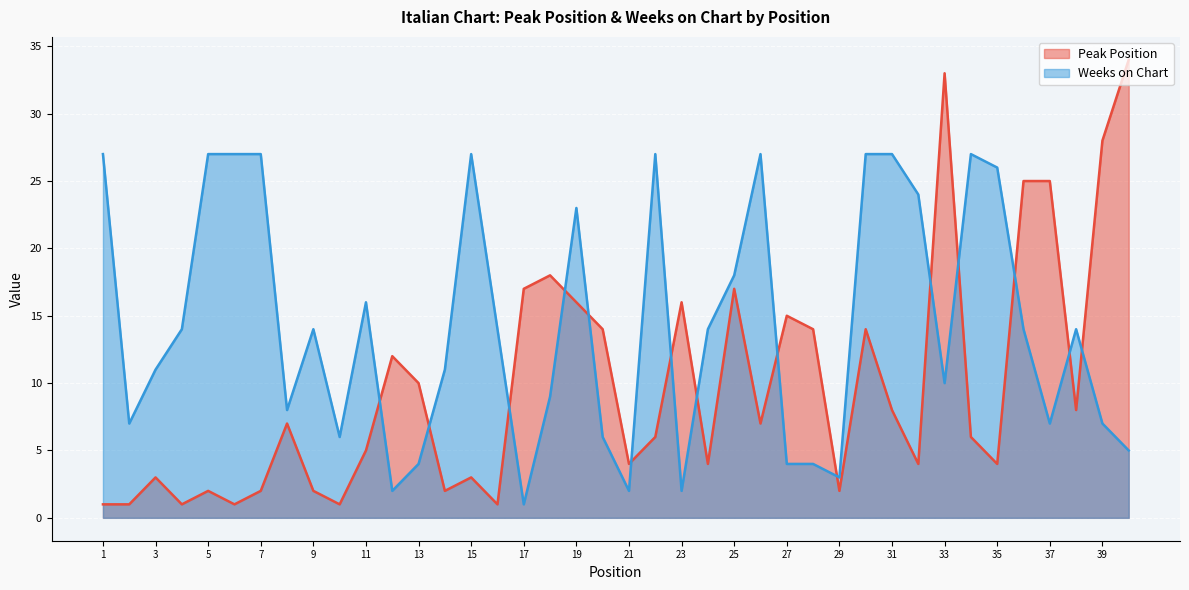

Reading left to right, what are all the values shown in this chart?

Peak Position: 1=1	2=1	3=3	4=1	5=2	6=1	7=2	8=7	9=2	10=1	11=5	12=12	13=10	14=2	15=3	16=1	17=17	18=18	19=16	20=14	21=4	22=6	23=16	24=4	25=17	26=7	27=15	28=14	29=2	30=14	31=8	32=4	33=33	34=6	35=4	36=25	37=25	38=8	39=28	40=34
Weeks on Chart: 1=27	2=7	3=11	4=14	5=27	6=27	7=27	8=8	9=14	10=6	11=16	12=2	13=4	14=11	15=27	16=14	17=1	18=9	19=23	20=6	21=2	22=27	23=2	24=14	25=18	26=27	27=4	28=4	29=3	30=27	31=27	32=24	33=10	34=27	35=26	36=14	37=7	38=14	39=7	40=5